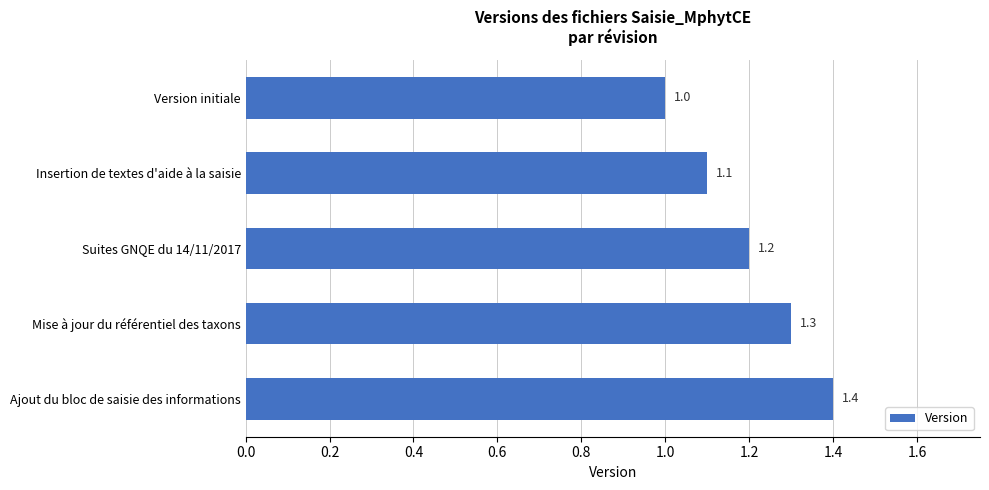

What is the label of the 2nd bar from the bottom?

Mise à jour du référentiel des taxons